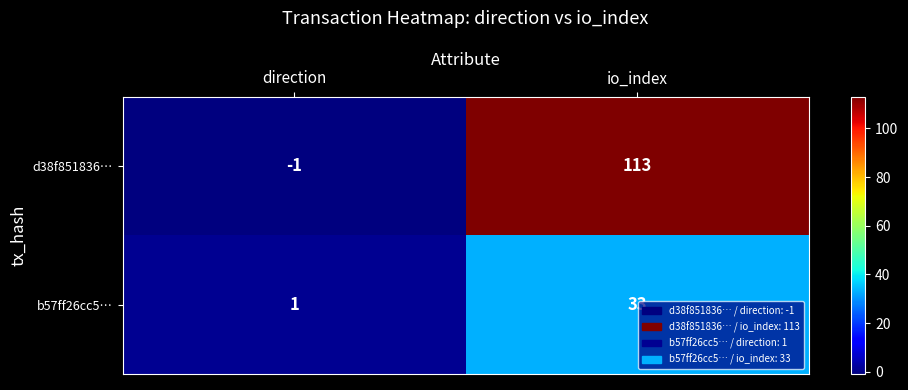

Reading left to right, transcribe all the data shown in this chart.

d38f851836…: -1	113
b57ff26cc5…: 1	33